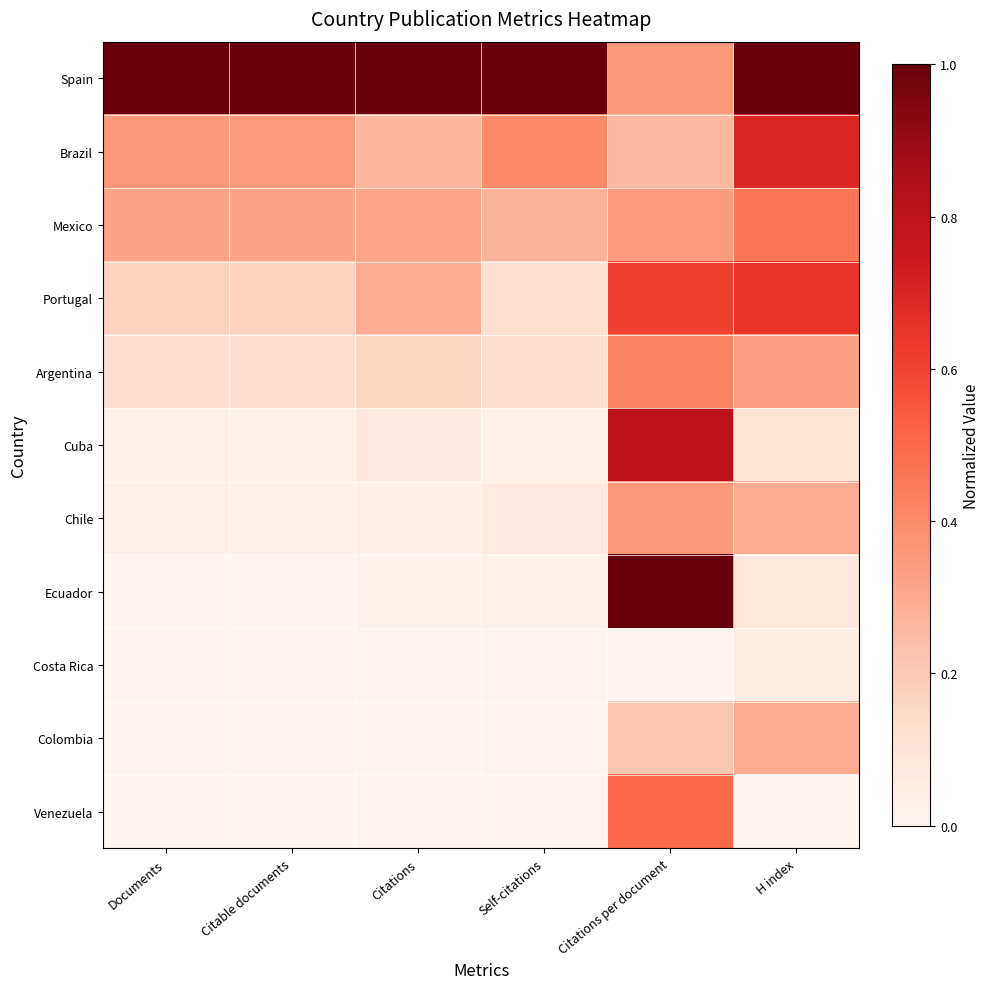

List the series in order of their peak value, lowest first.

Costa Rica, Colombia, Chile, Argentina, Mexico, Venezuela, Portugal, Brazil, Cuba, Spain, Ecuador